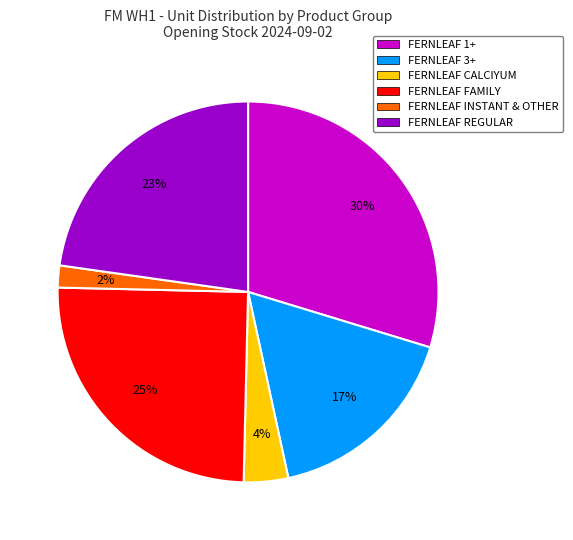

Which has a higher value, FERNLEAF 1+ or FERNLEAF REGULAR?

FERNLEAF 1+